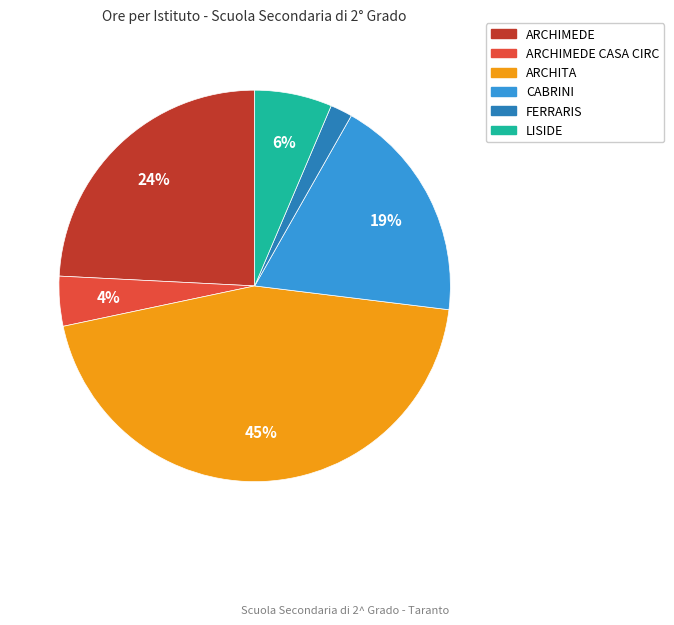

Is there a majority slice in this chart?

No